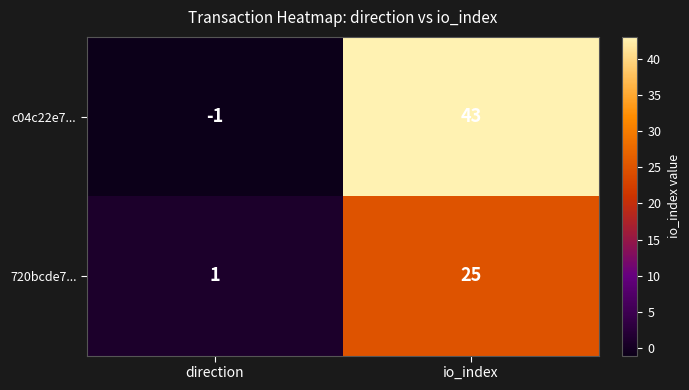

At which category does the chart reach its minimum across all series?

direction